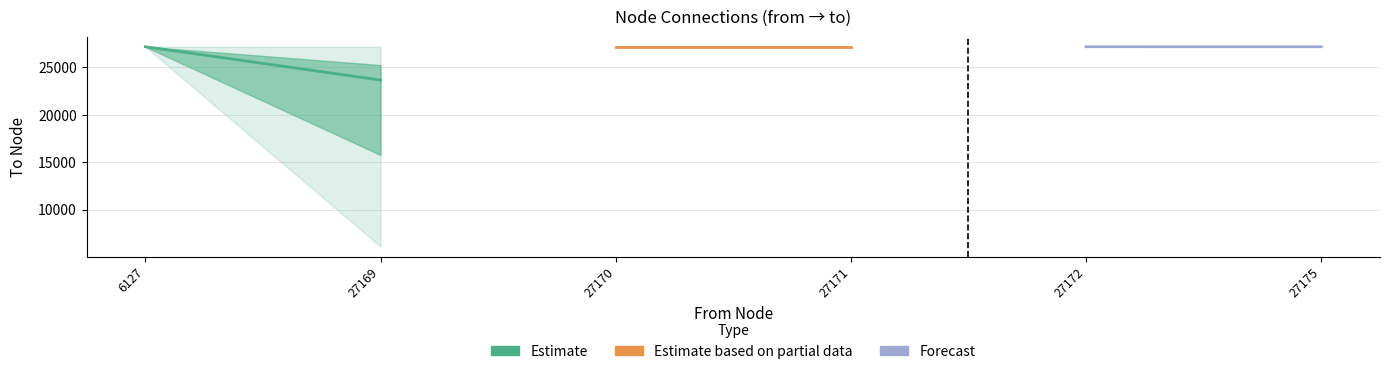

What are all the series names shown in the legend?

Estimate, Estimate based on partial data, Forecast